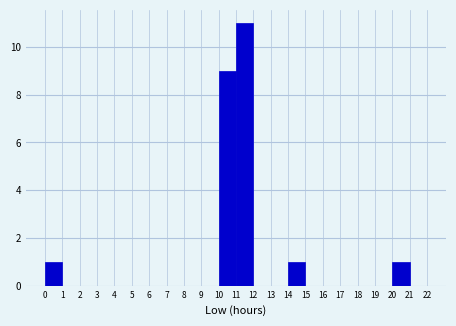

What is the height of the bar covering 20 to 21 on the x-axis? The values are not printed on the chart, so give them approximately, as read against the axis.

1